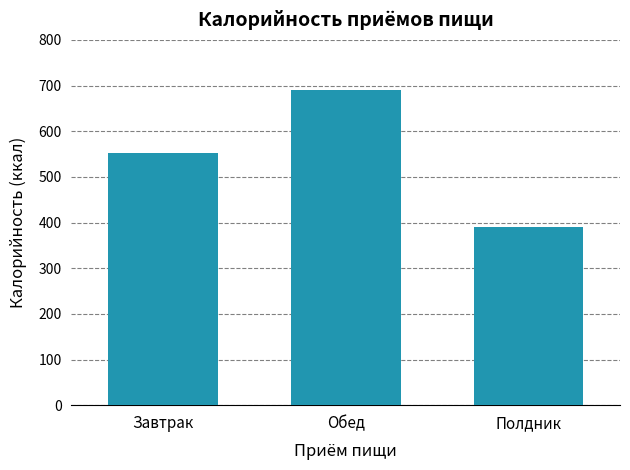

What position from the left is Полдник?

3